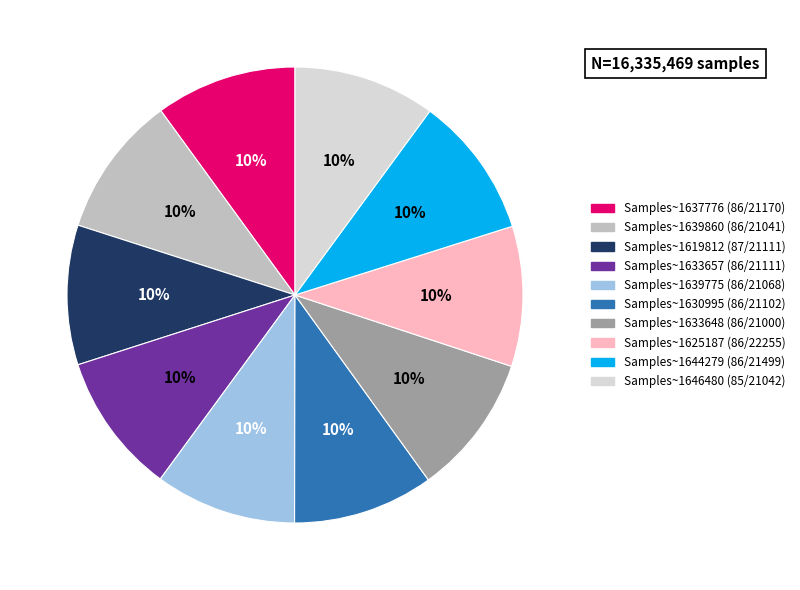

Is there any slice that represents more than half of the pie?

No